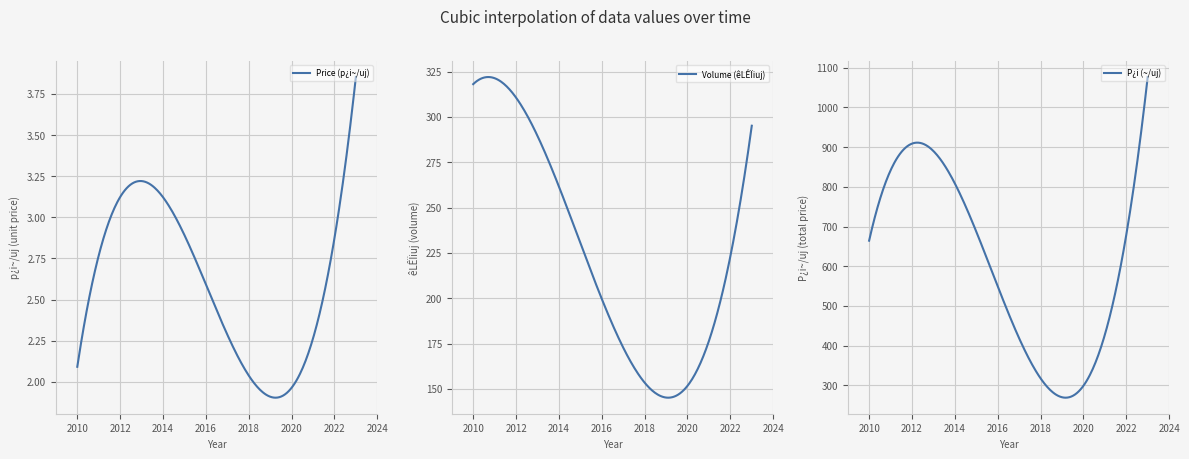

What is the minimum value for Volume (êLÊÏiuj)?

145.2